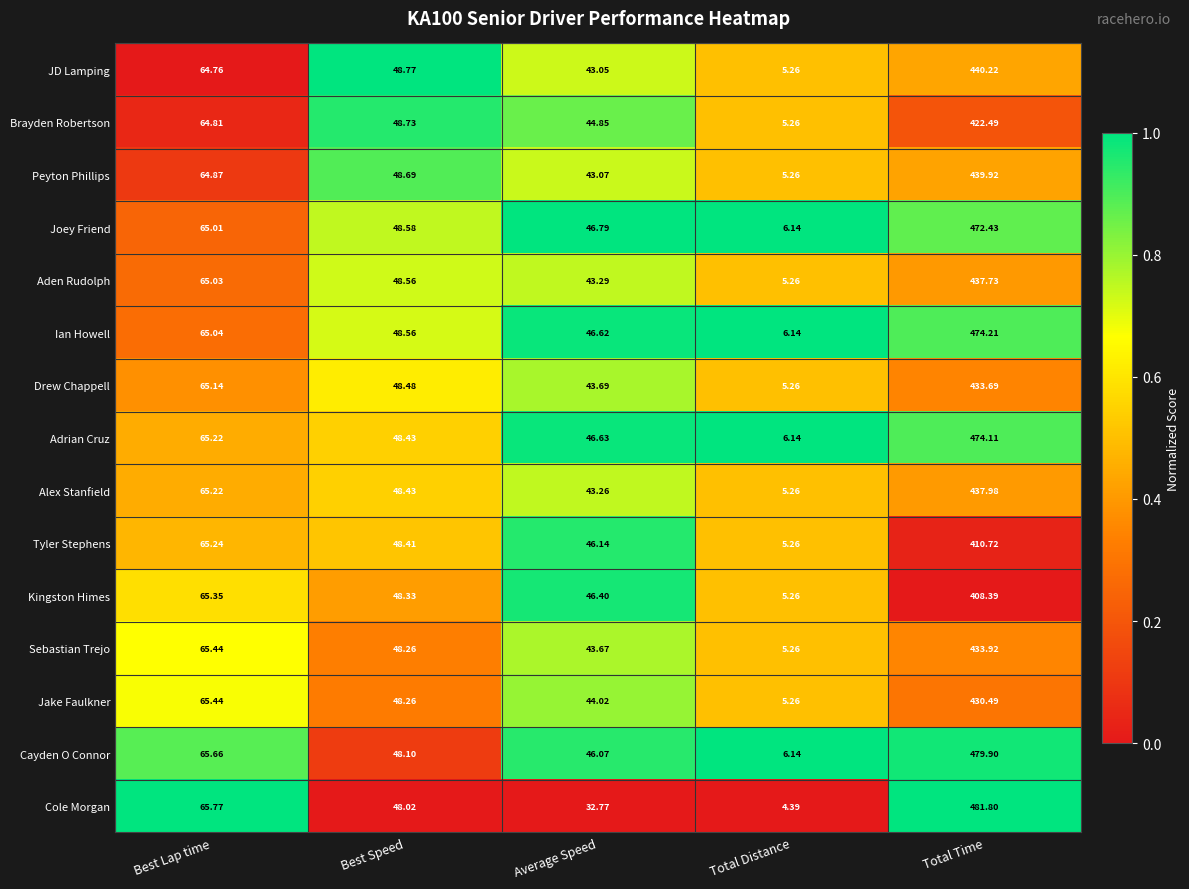

Is the value of JD Lamping at Best Speed greater than the value of Sebastian Trejo at Total Time?

No